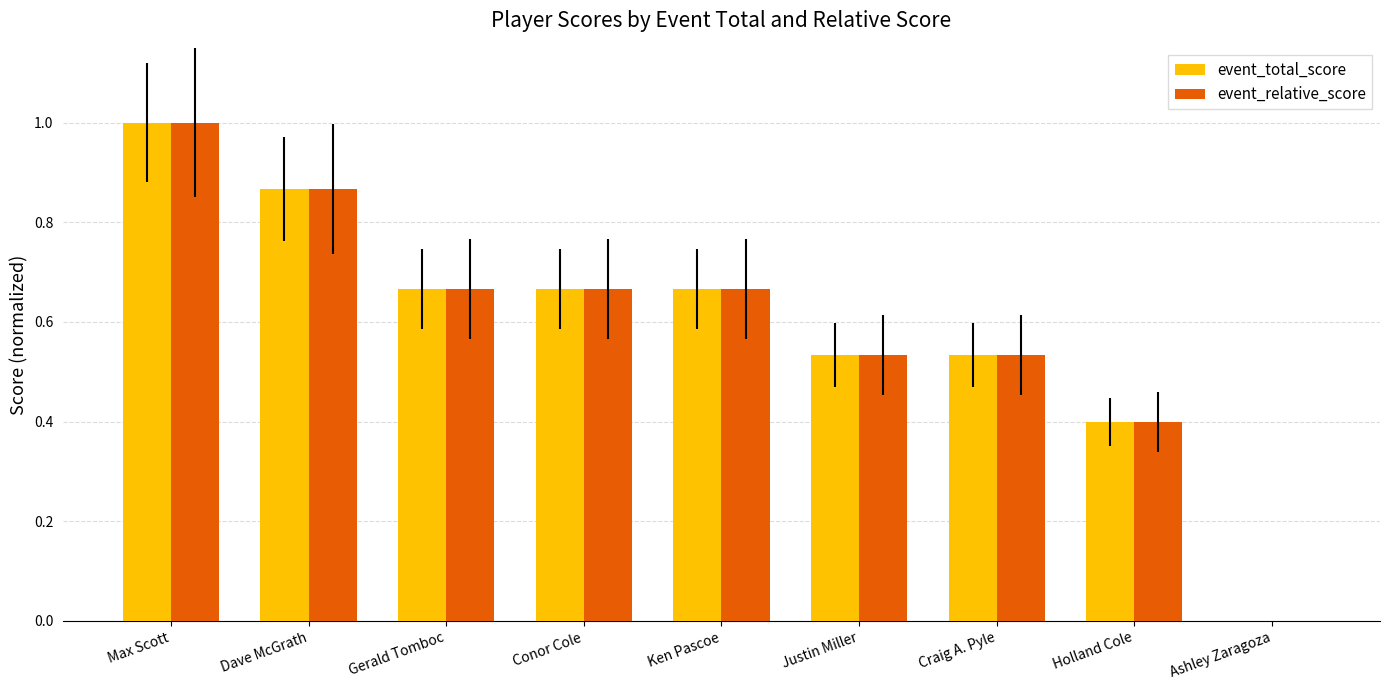

What is the sum of the event_relative_score values at Gerald Tomboc and Justin Miller?

1.2